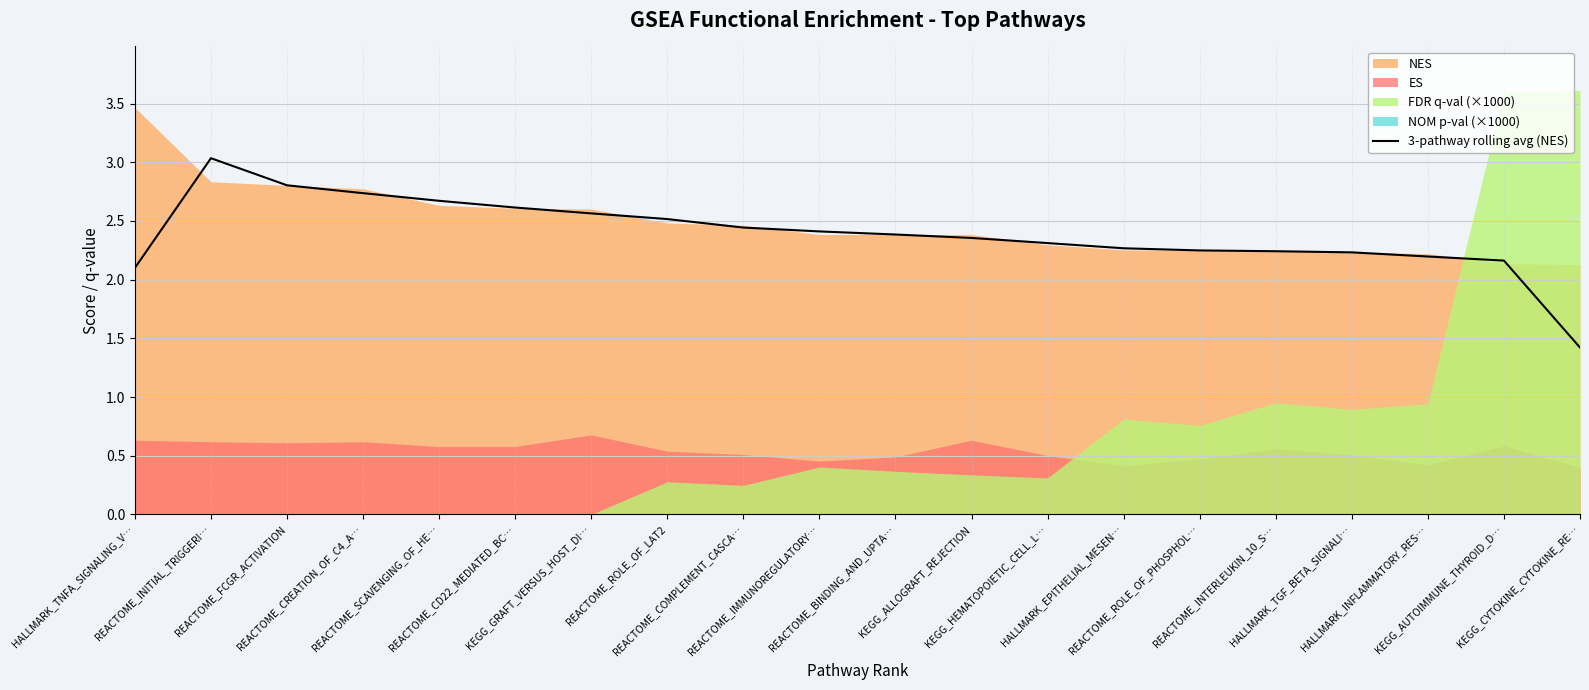

Is it true that the value at REACTOME_CD22_MEDIATED_BC… is 1.4?

False